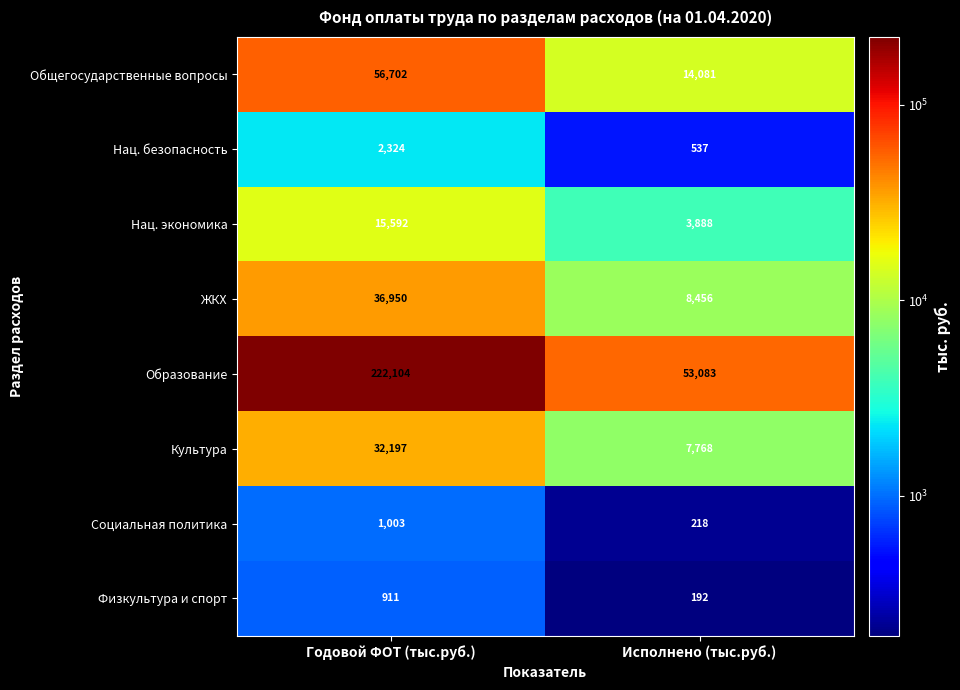

Which series has the largest range (max minus min)?

Образование